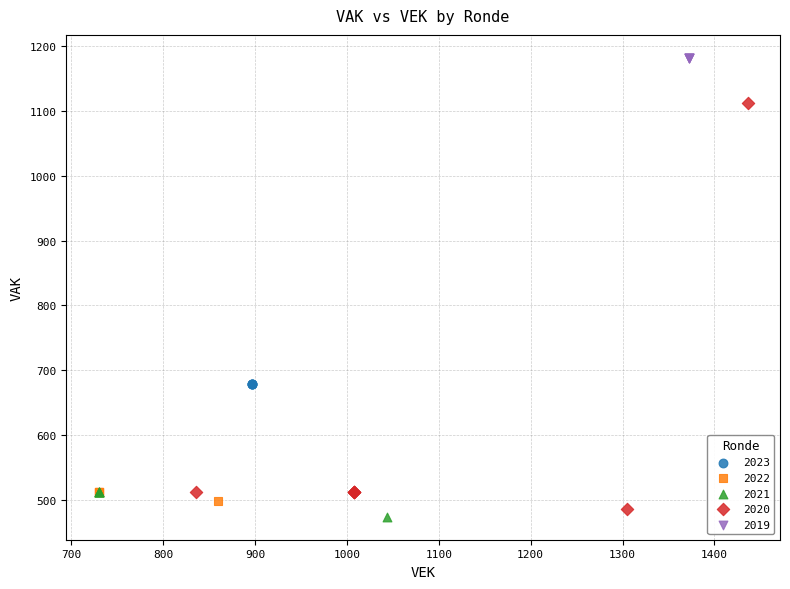

What are all the series names shown in the legend?

2023, 2022, 2021, 2020, 2019